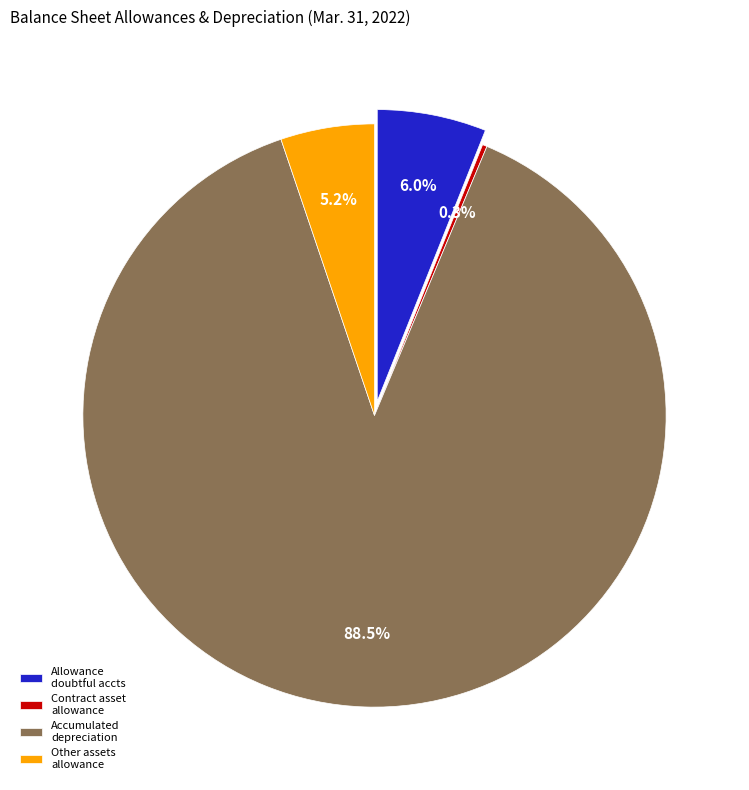

To the nearest percent, what portion does Other assets allowance represent?

5%